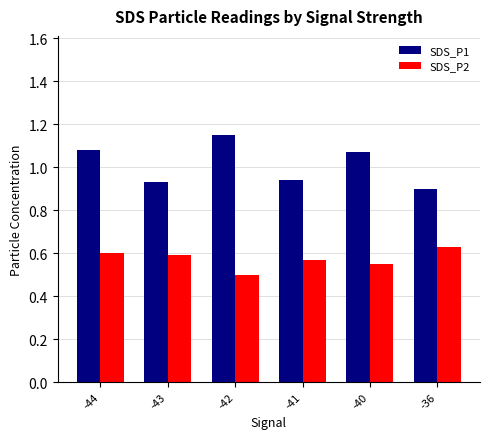

Count the number of data series in this chart.

2